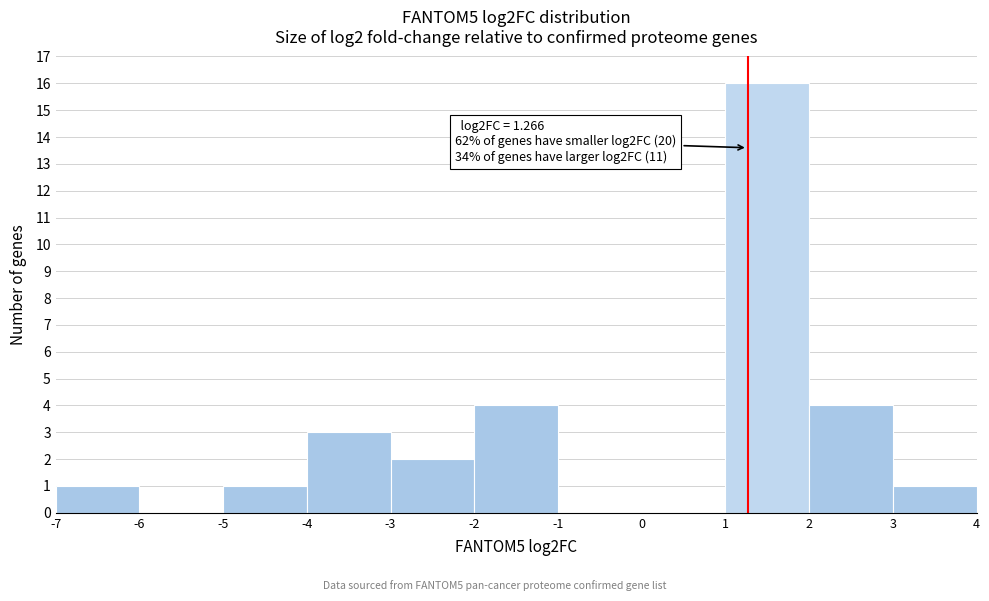

Over which range of the x-axis is the bar tallest?

1 to 2